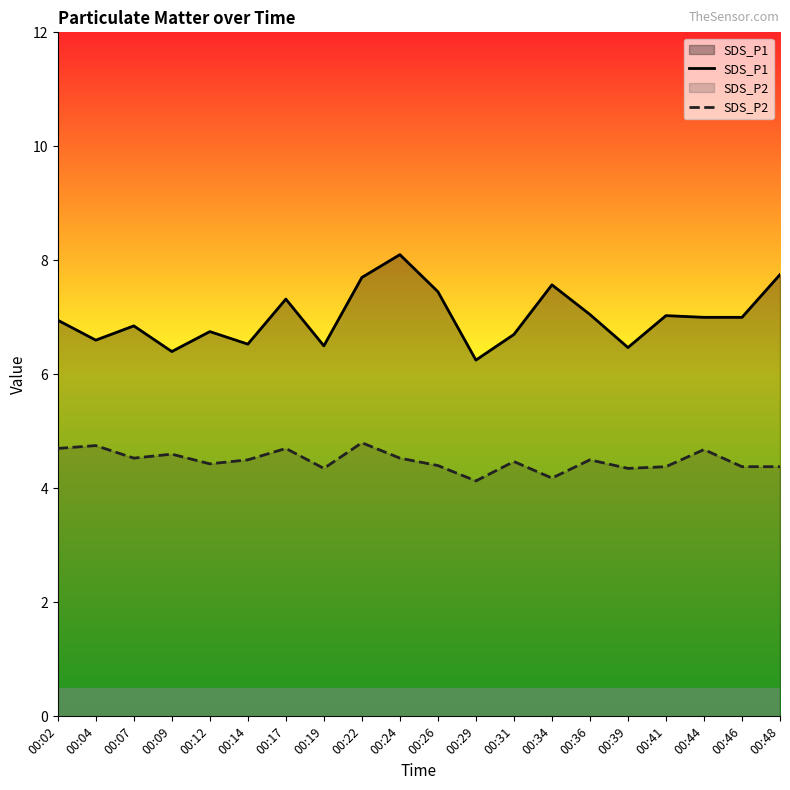

In SDS_P2, how many points are higher than both neighbors (excluding endpoints)?

7